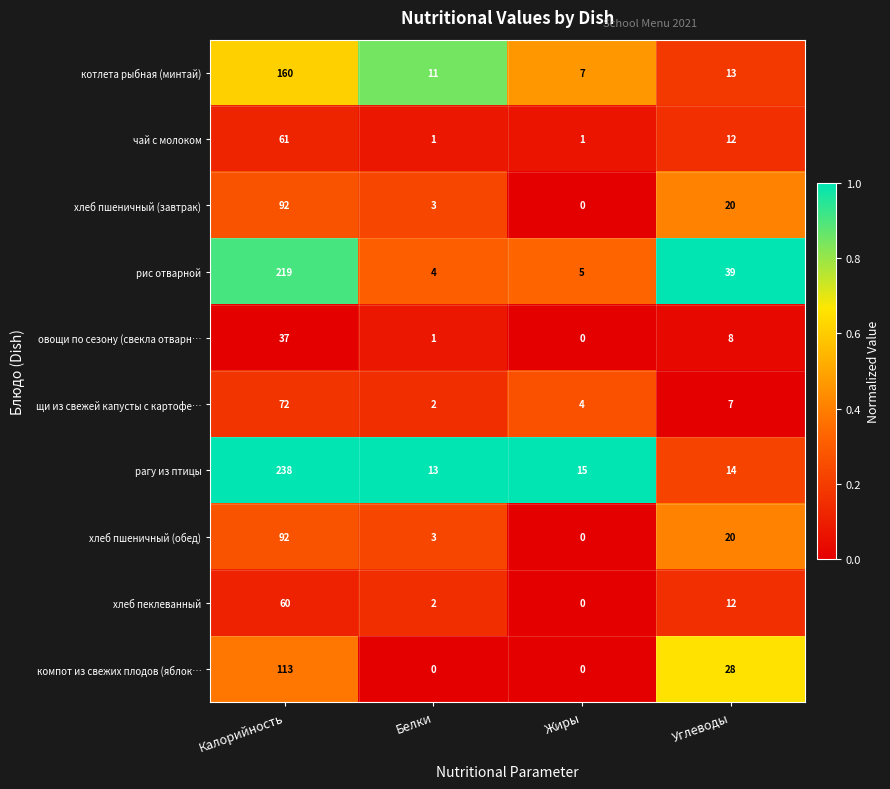

What is the total value across all series at Углеводы?

173